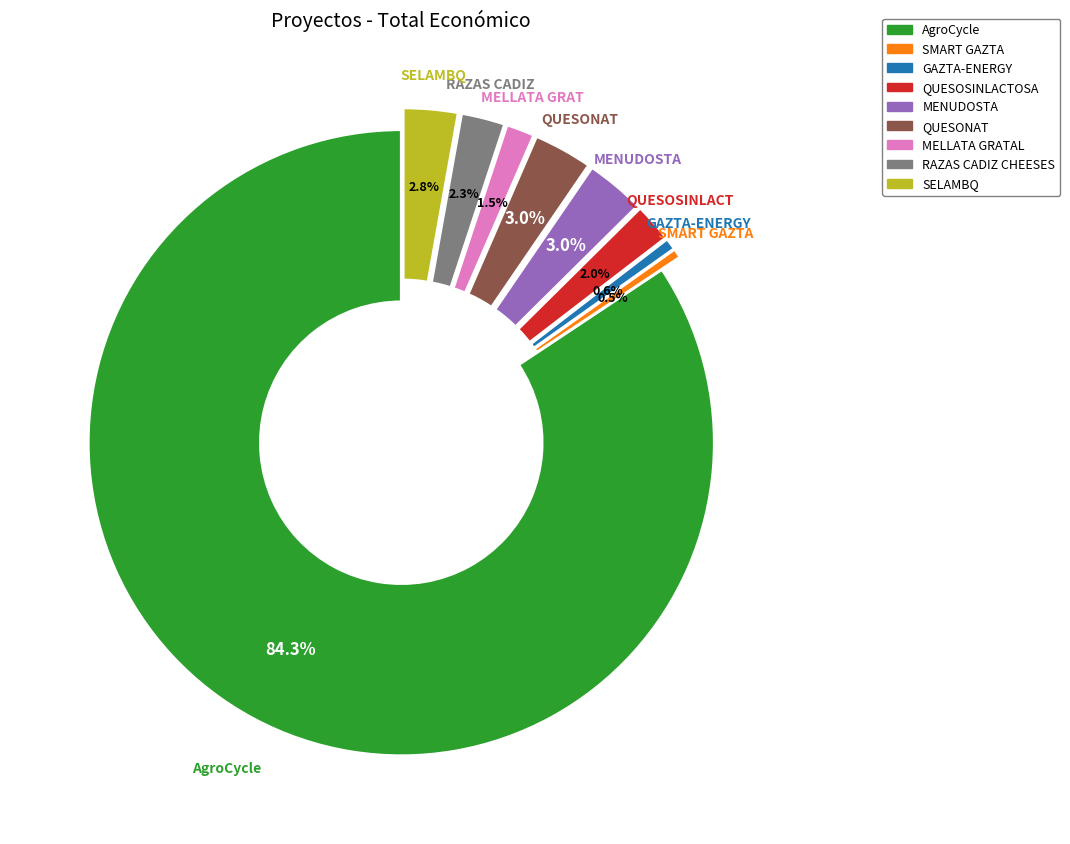

True or false: SELAMBQ accounts for 3% of the total.

True